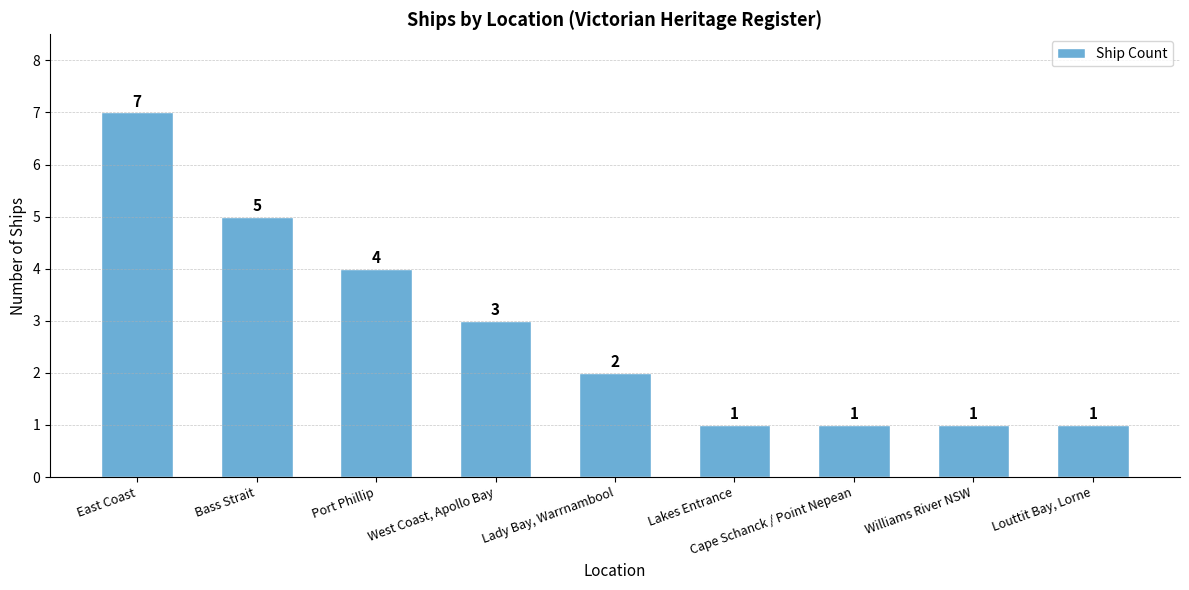

Does the chart contain stacked bars?

No